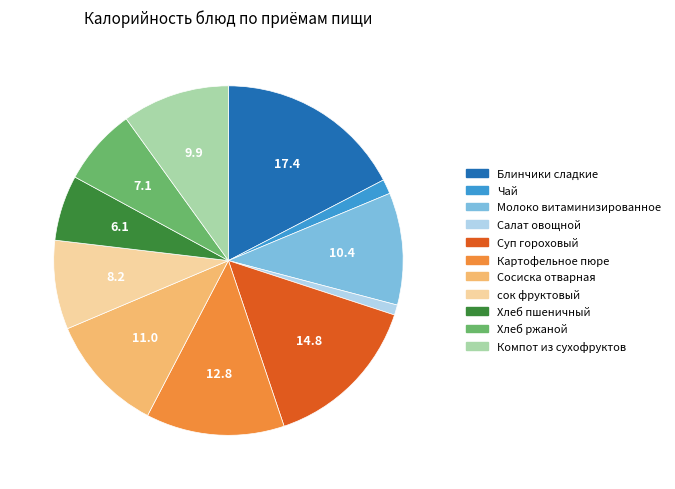

Is it true that Салат овощной is 11% of the pie?

False